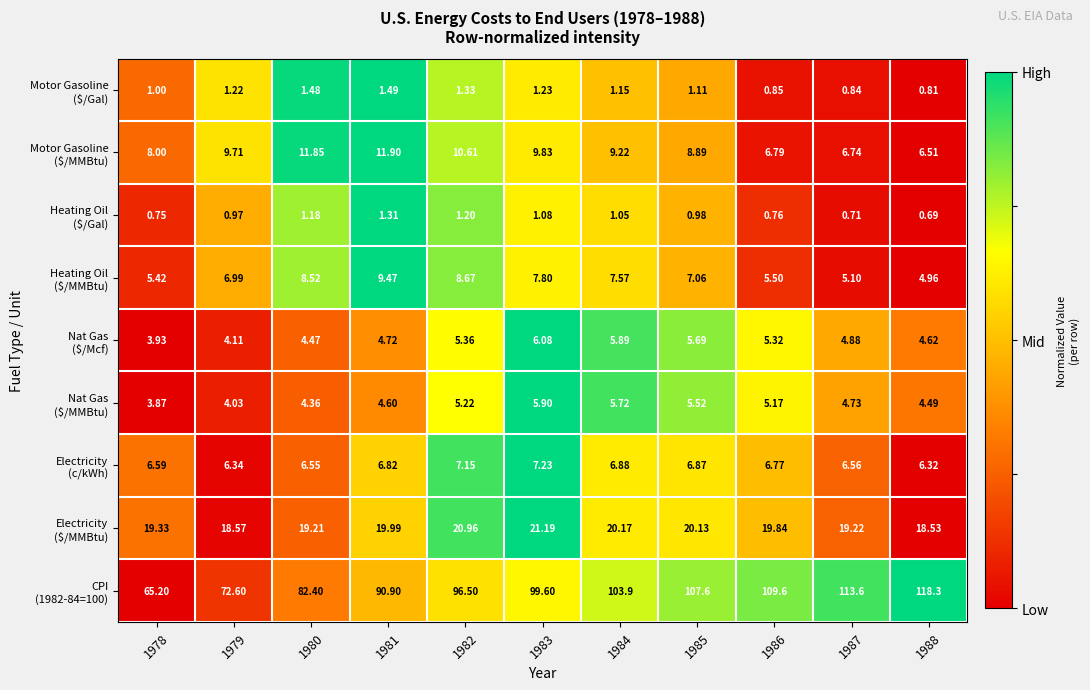

How many categories are shown in the chart?

11